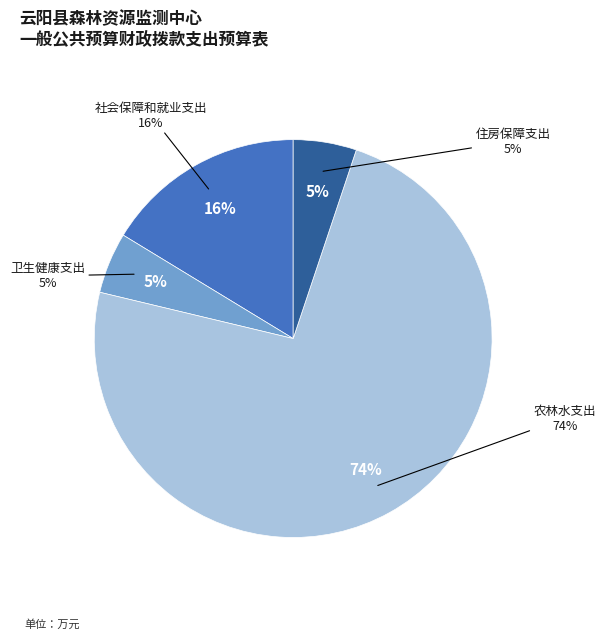

Between 社会保障和就业支出 and 农林水支出, which is larger?

农林水支出